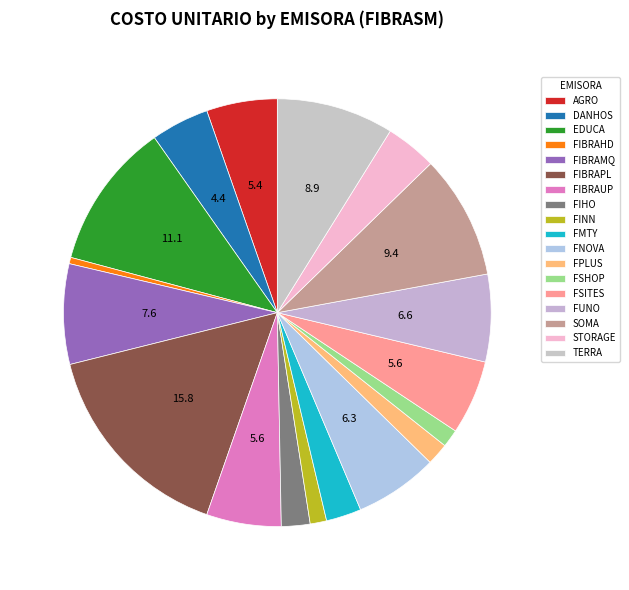

What is the total percentage of FIBRAUP and FMTY?

8.3%